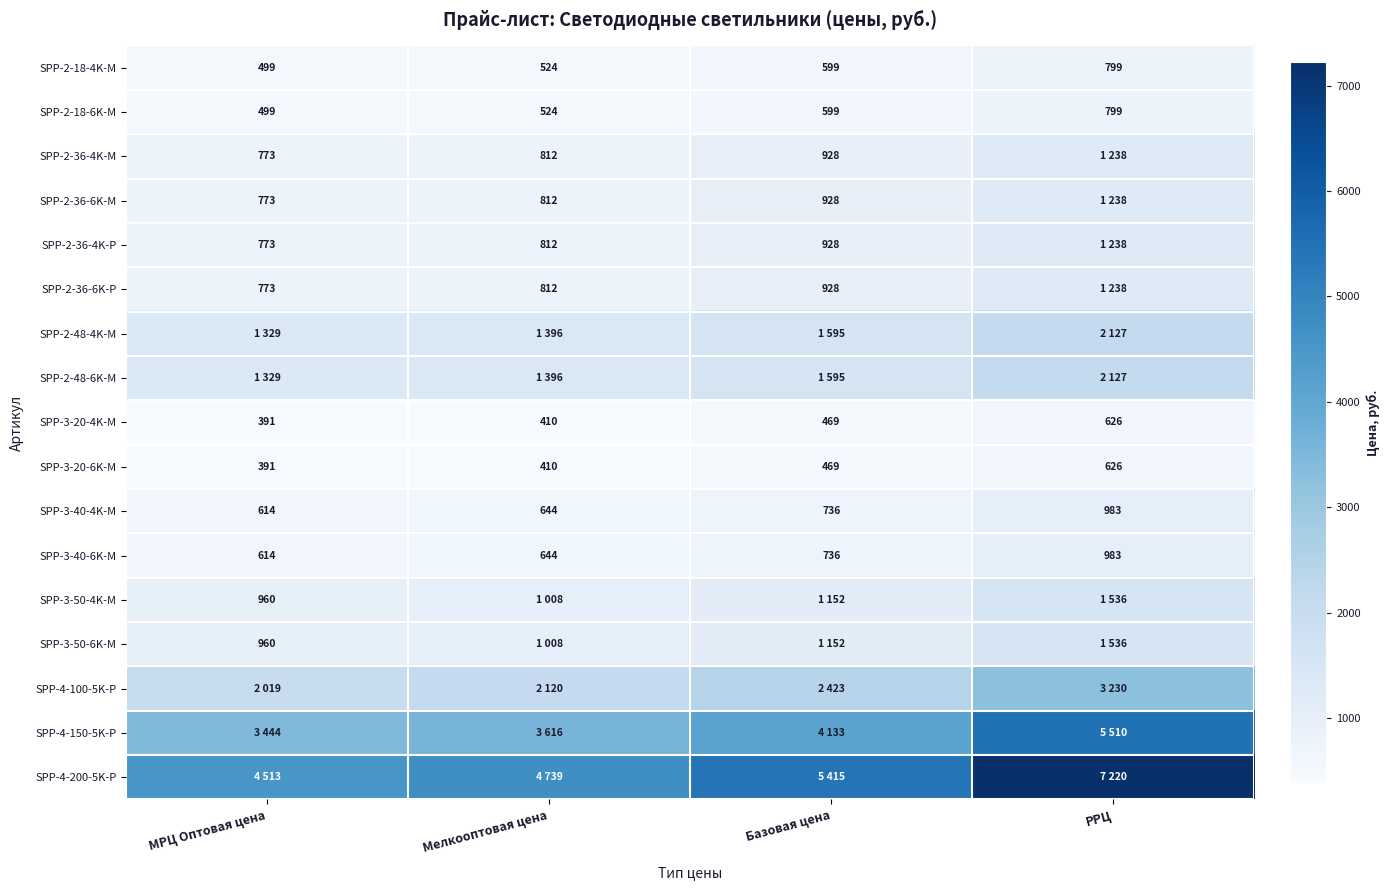

What is the sum of the SPP-3-20-6K-M values at МРЦ Оптовая цена and Базовая цена?

860